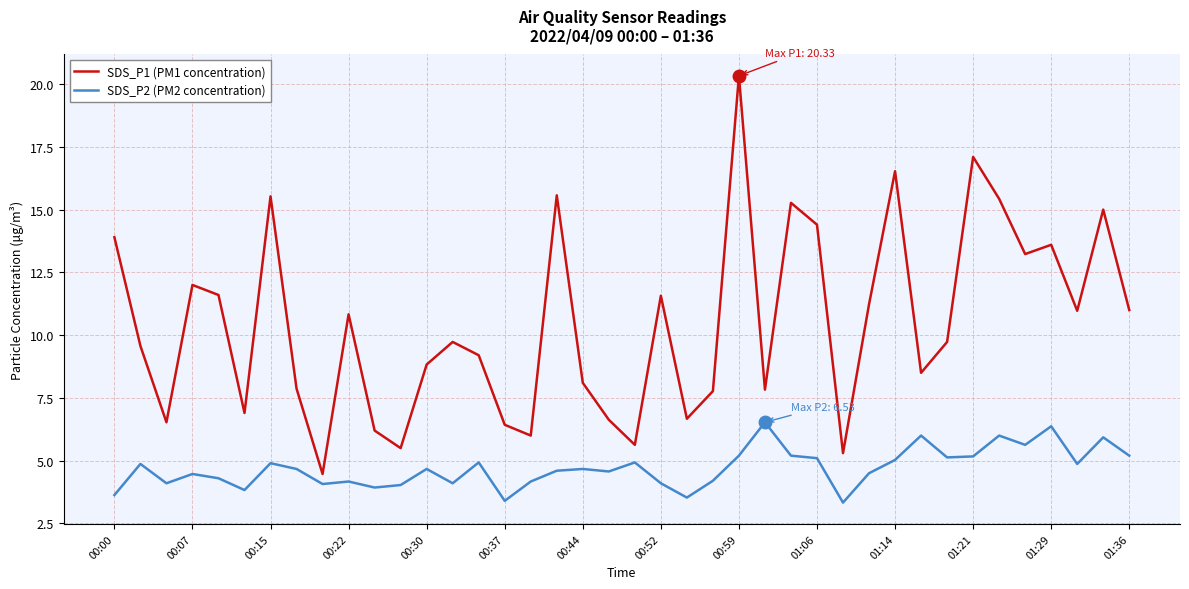

Which series has the widest spread of values?

SDS_P1 (PM1 concentration)